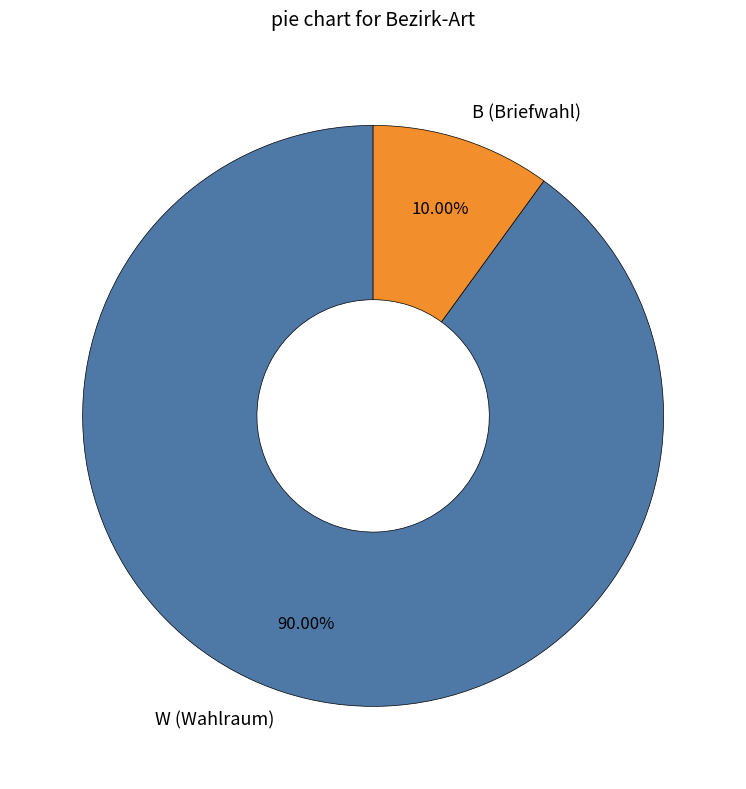

Which category has the biggest portion of the pie?

W